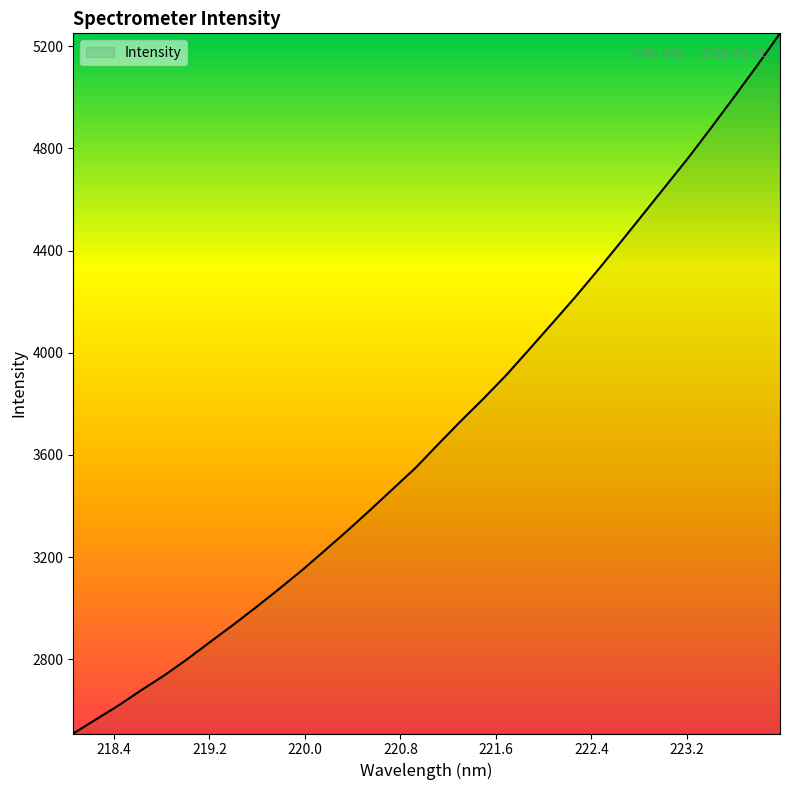

What is the difference between the maximum and minimum values?

2741.6